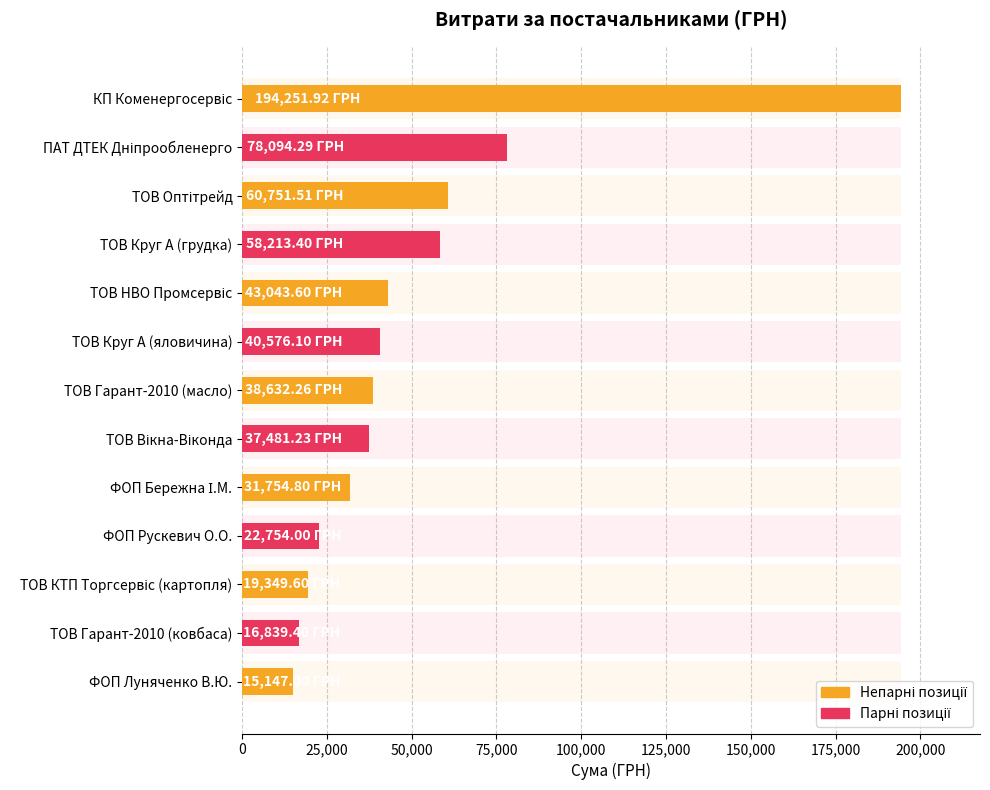

What is the average value?

50529.9